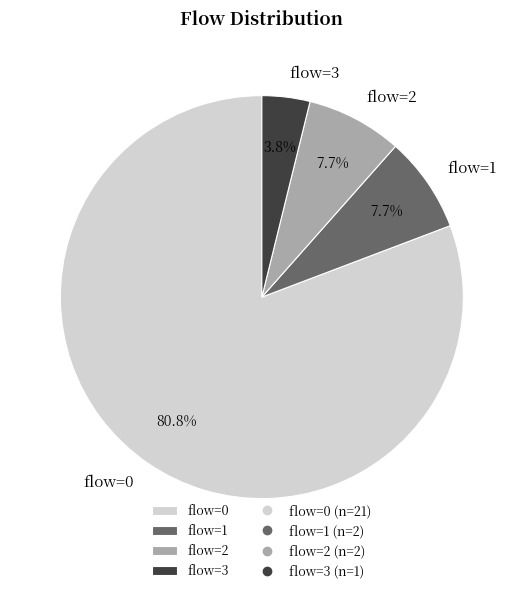

Do flow=0 and flow=2 together represent more than half of the pie?

Yes